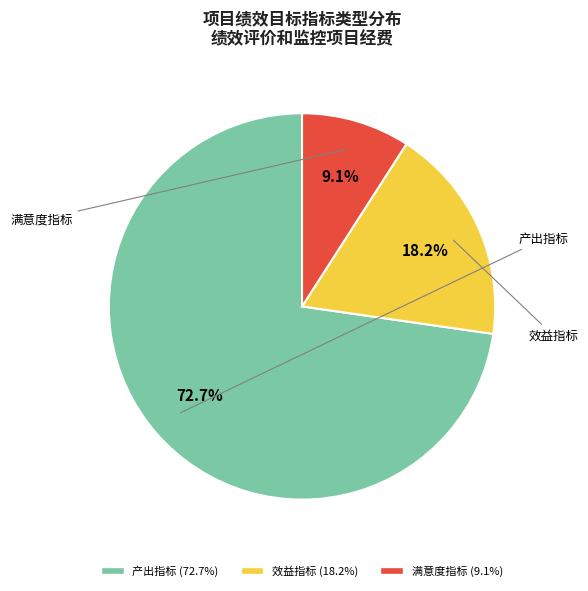

Which slice is the largest?

产出指标